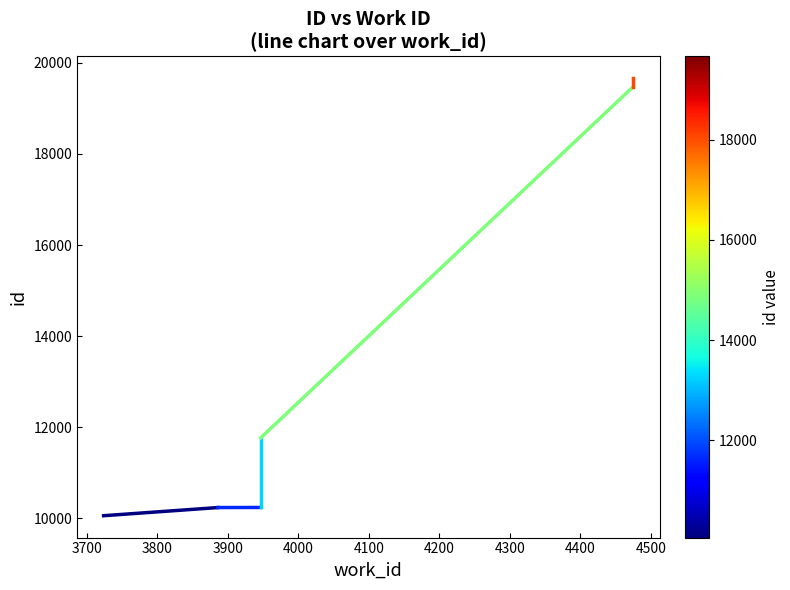

The chart shows a value of 5166 at 4475. True or false?

False